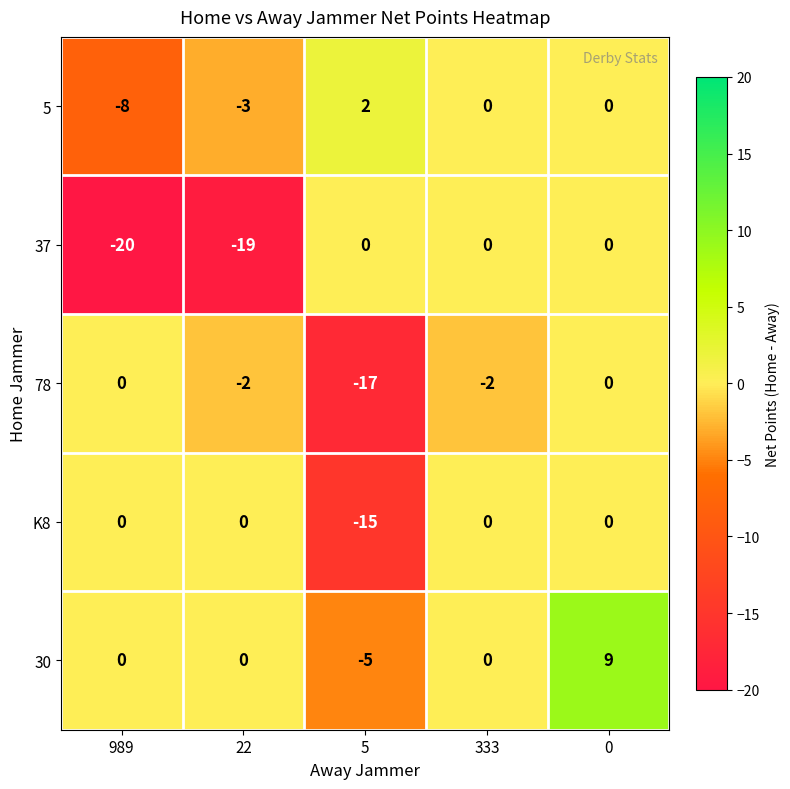

Reading right to left, transcribe all the data shown in this chart.

5: 0	0	2	-3	-8
37: 0	0	0	-19	-20
78: 0	-2	-17	-2	0
K8: 0	0	-15	0	0
30: 9	0	-5	0	0